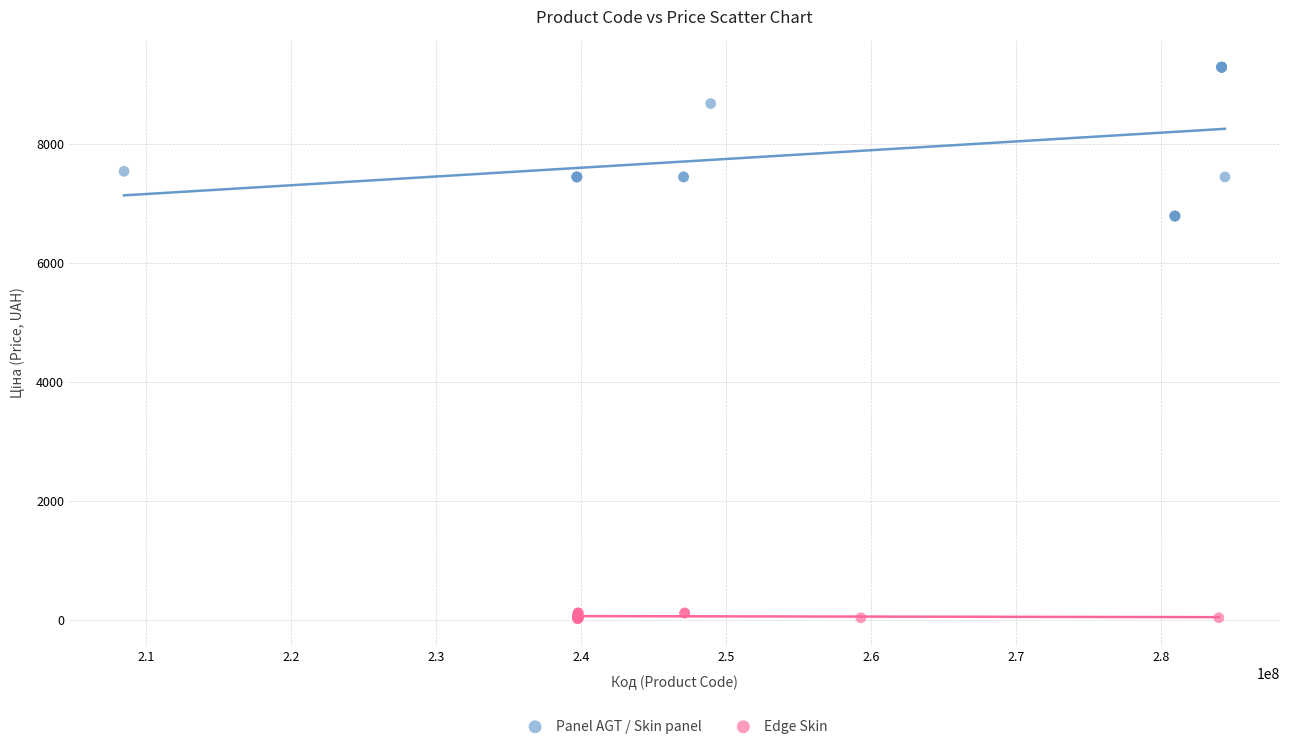

Which series has the widest spread of Y values?

Panel AGT / Skin panel